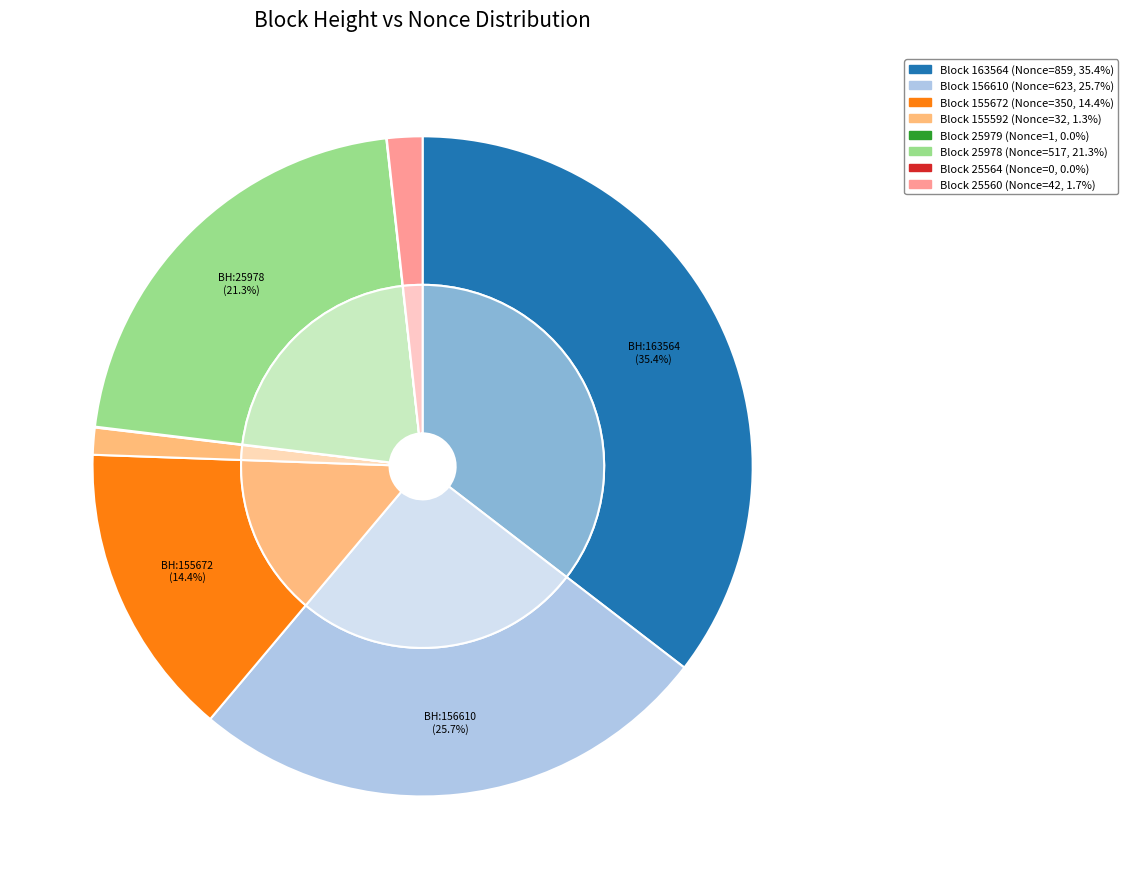

To the nearest percent, what is the difference between the largest and smallest slice percentages?

35%